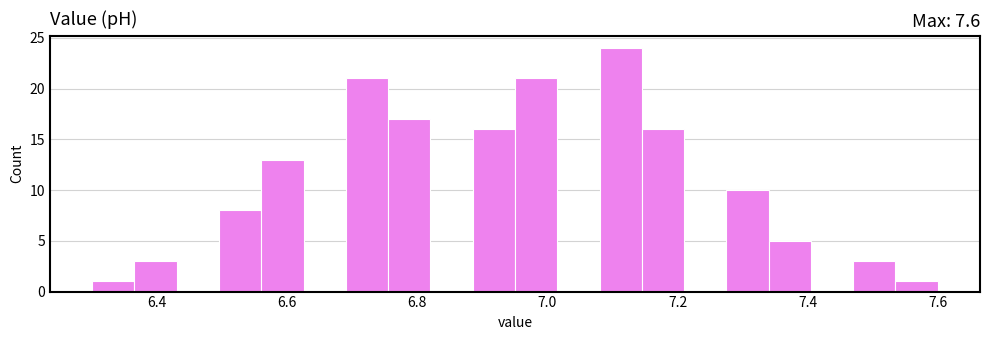

Around what value on the x-axis is the tallest bar? Give the approximate position of its centre, as read against the axis.

7.12